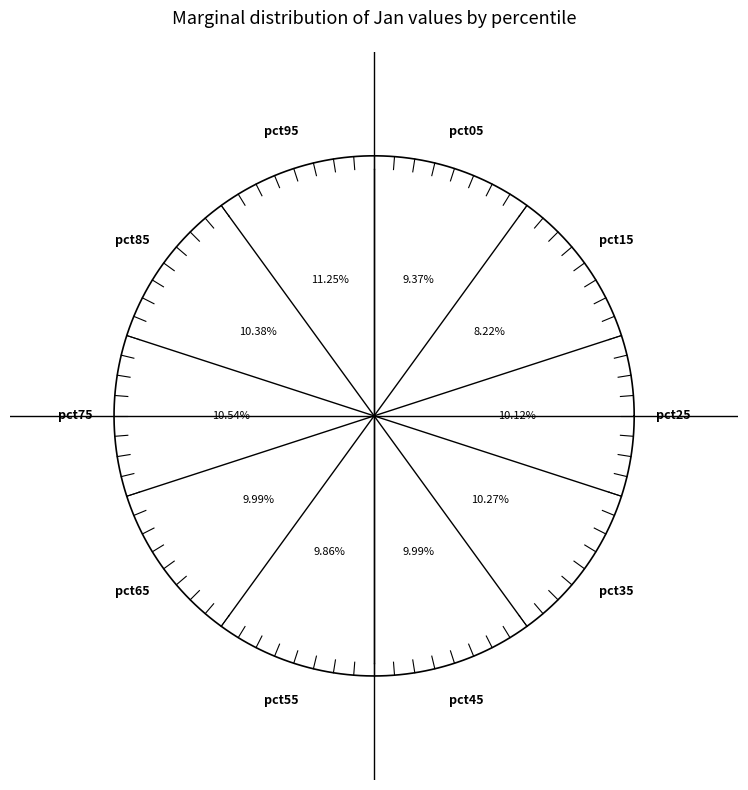

How many slices are in this pie chart?

10